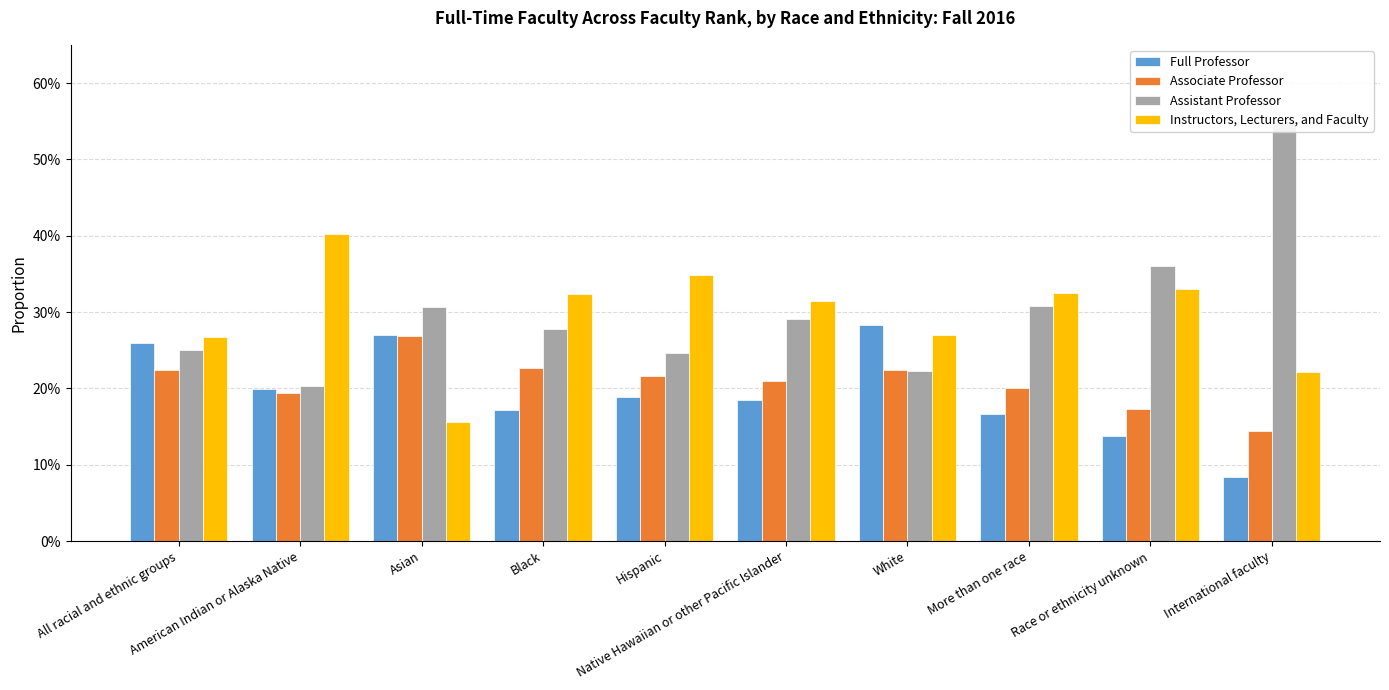

Does the chart contain any negative values?

No